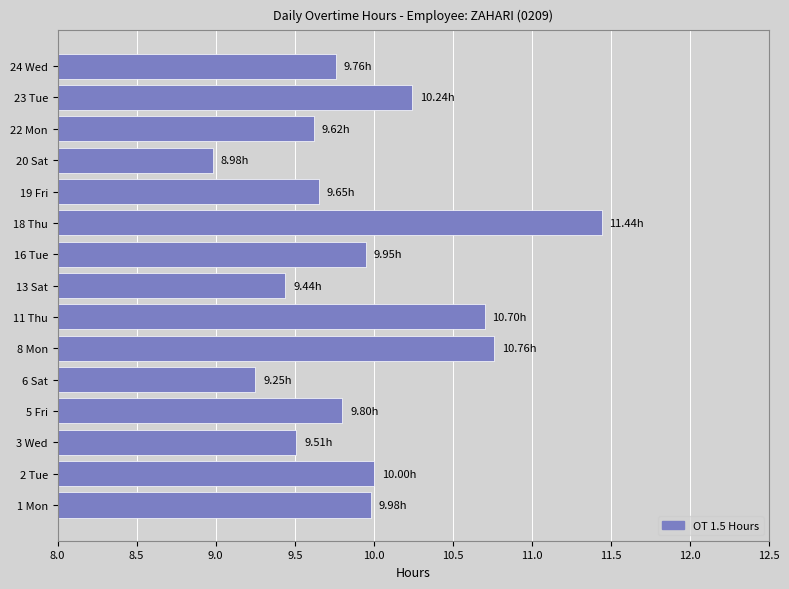

How many distinct data groups are displayed?

1